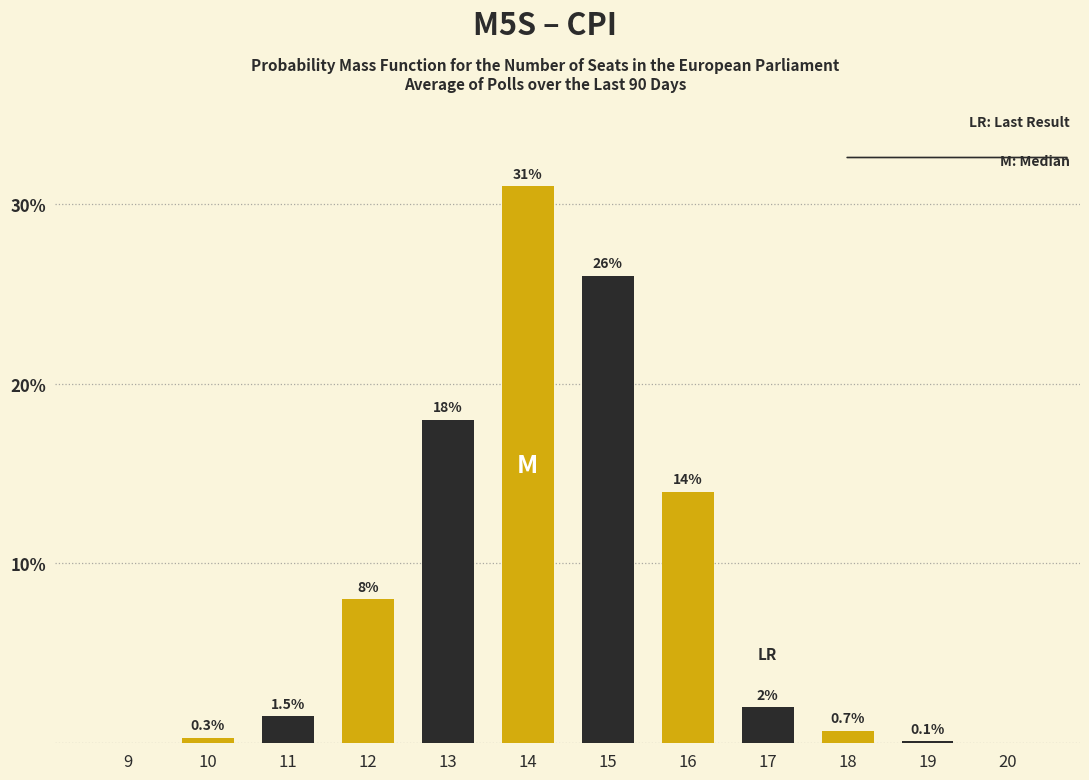

How many categories are shown in the chart?

12